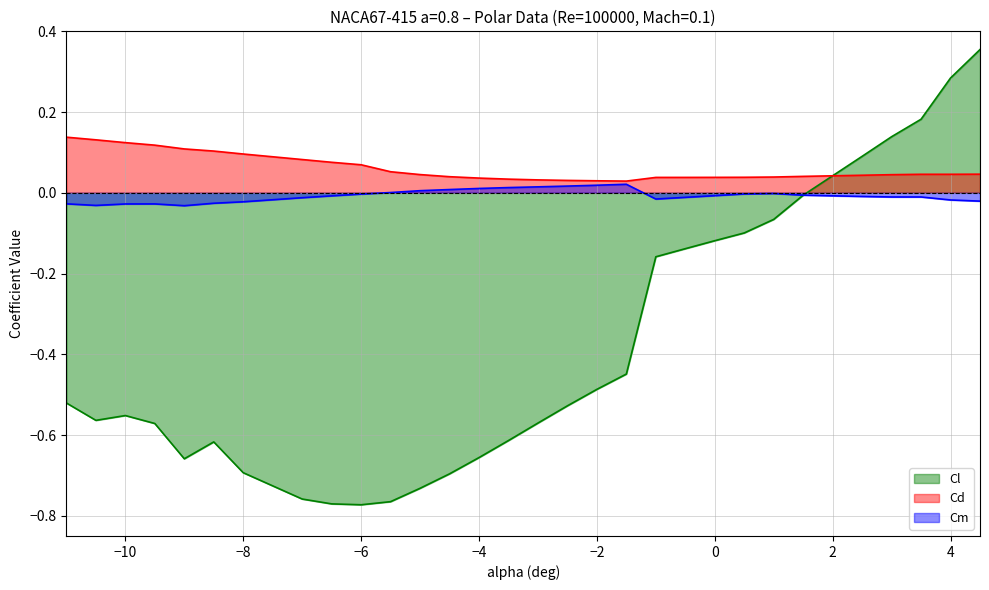

At which category is the sum across all series the highest?

4.5